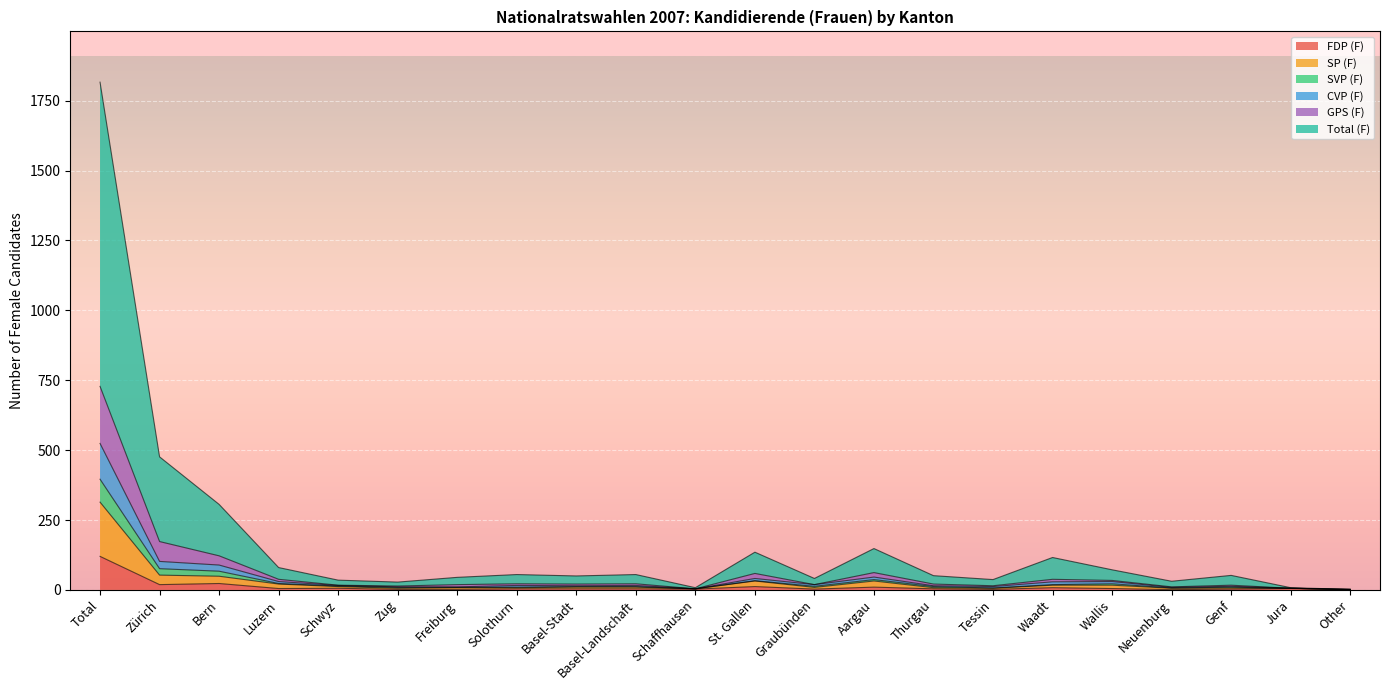

What is the highest value of the FDP (F) series?

120